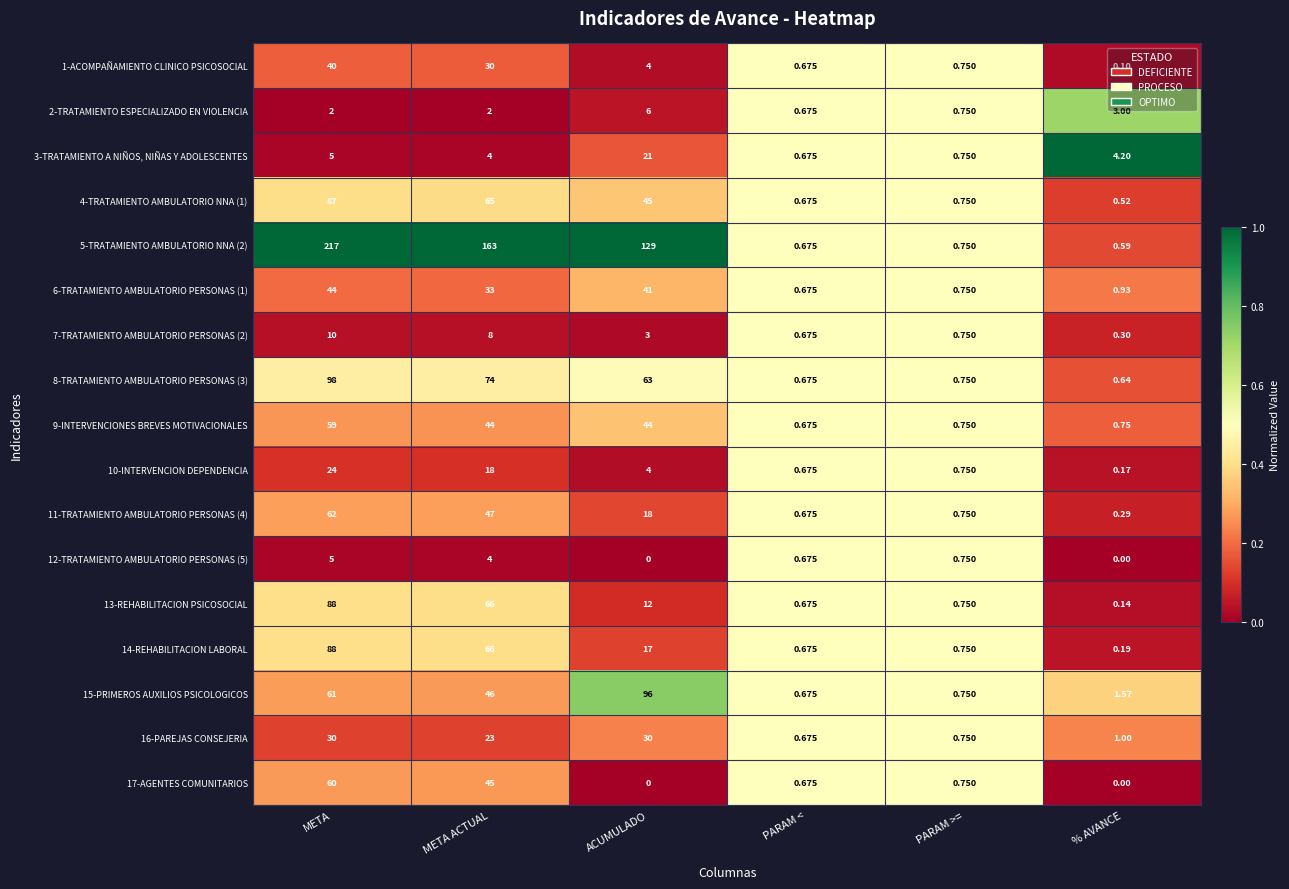

How many data points does each series have?

6